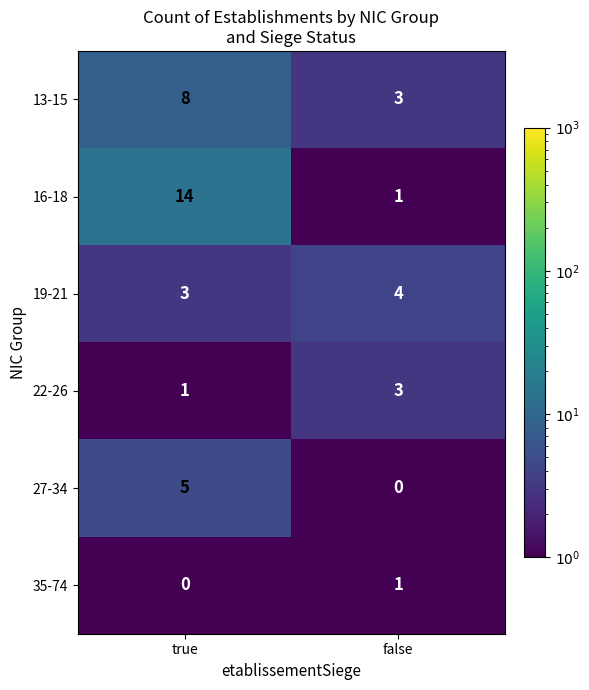

Which series has the largest total across all categories?

16-18